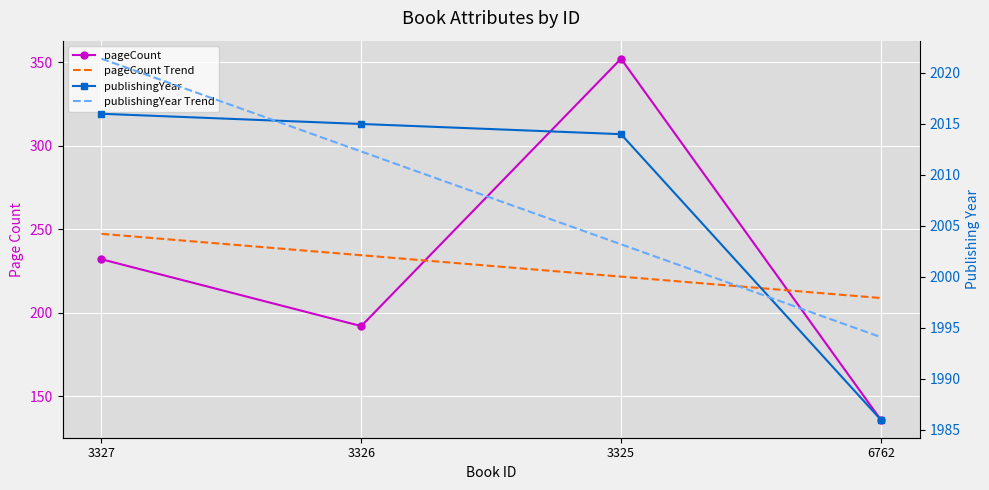

Which series changed the most between 3326 and 3325?

pageCount